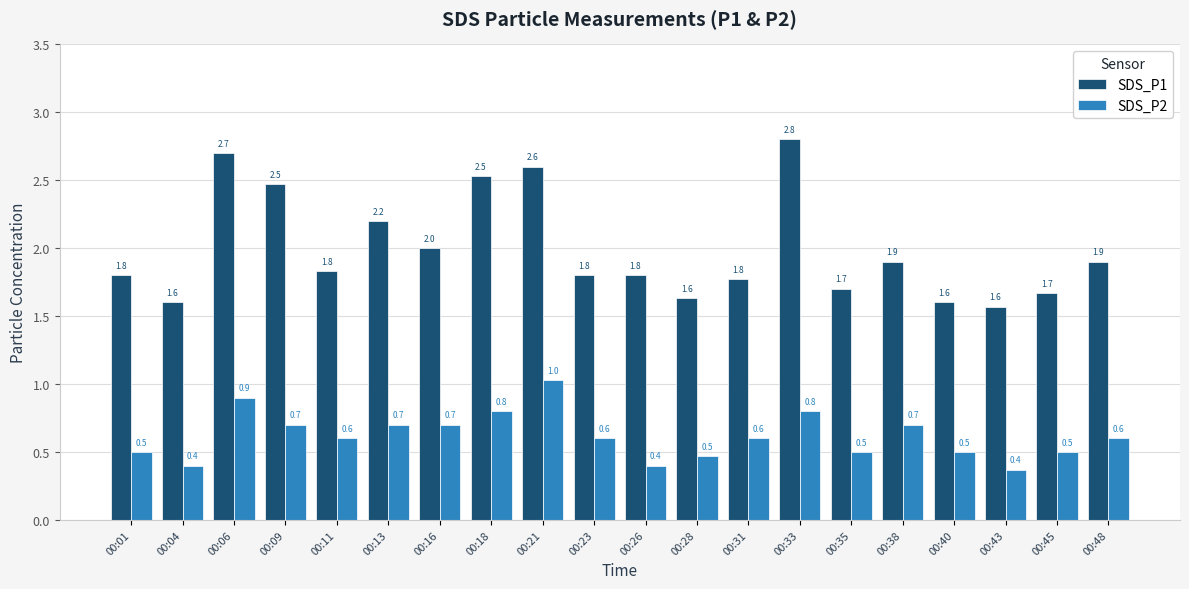

Which series has the largest range (max minus min)?

SDS_P1